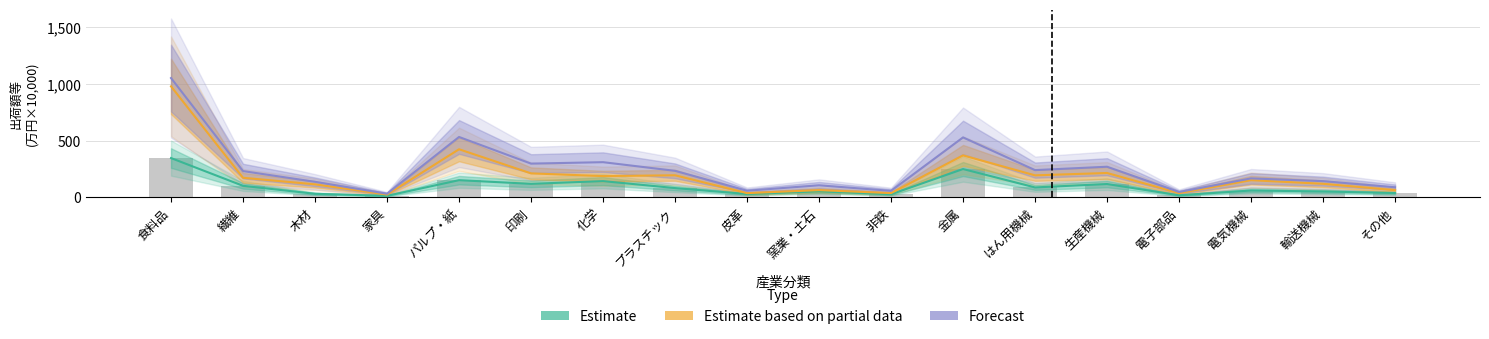

What are all the series names shown in the legend?

Estimate, Estimate based on partial data, Forecast